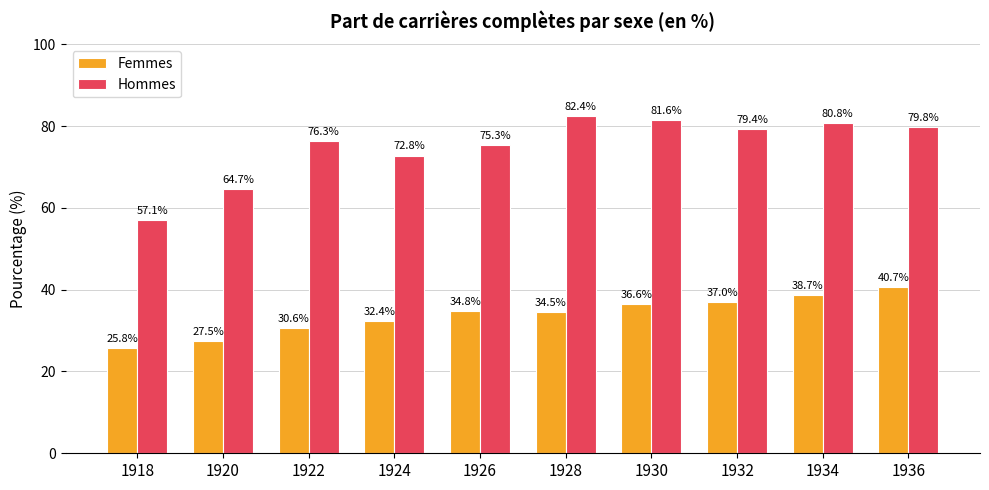

How many groups of bars are there?

10